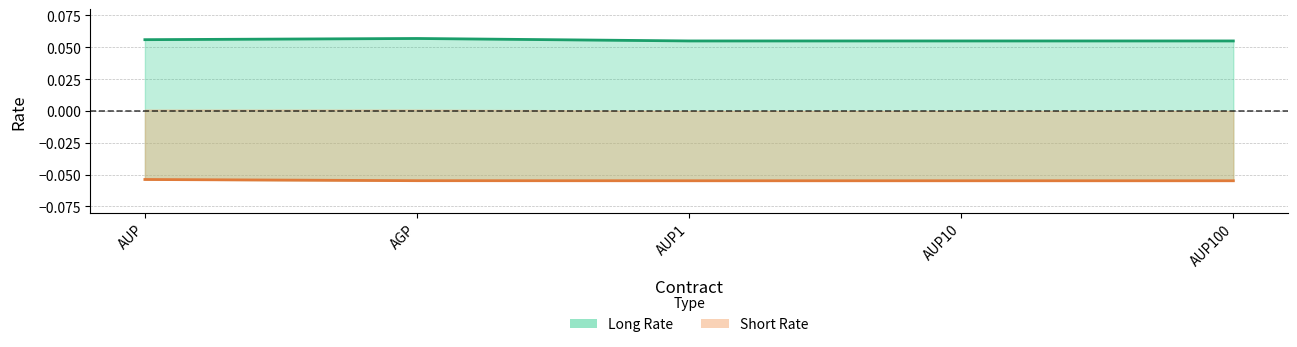

Reading right to left, transcribe all the data shown in this chart.

Long Rate: AUP100=0.1	AUP10=0.1	AUP1=0.1	AGP=0.1	AUP=0.1
Short Rate: AUP100=-0.1	AUP10=-0.1	AUP1=-0.1	AGP=-0.1	AUP=-0.1